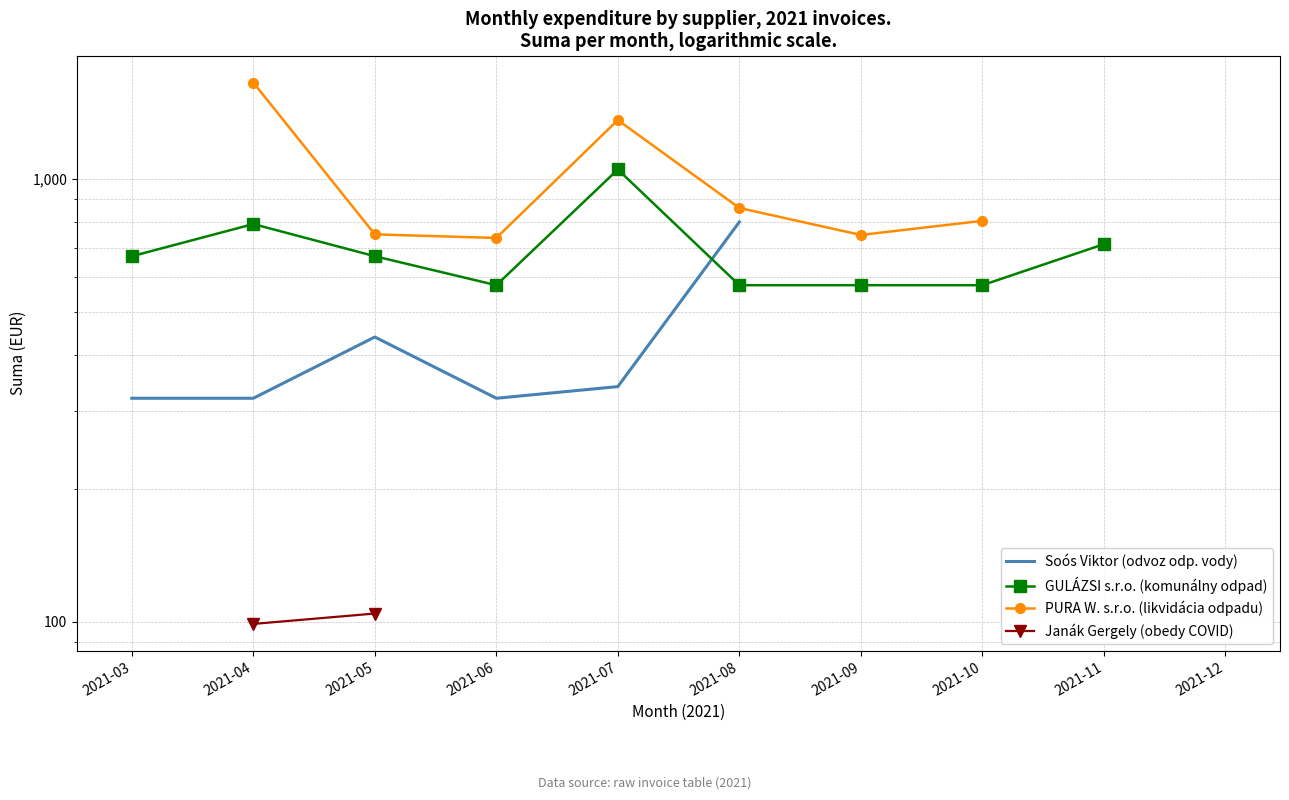

What is the value of the Soós Viktor (odvoz odp. vody) point at the 10th from the left?

320.0